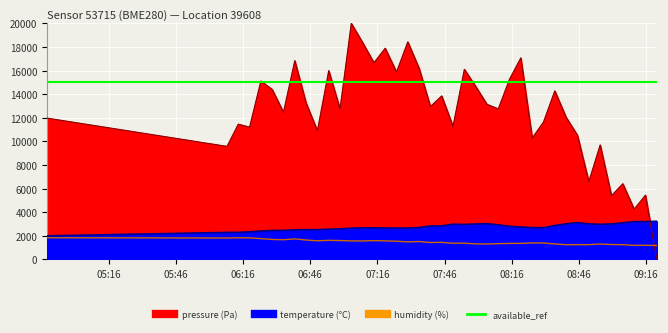

True or false: humidity and temperature cross at least once.

False